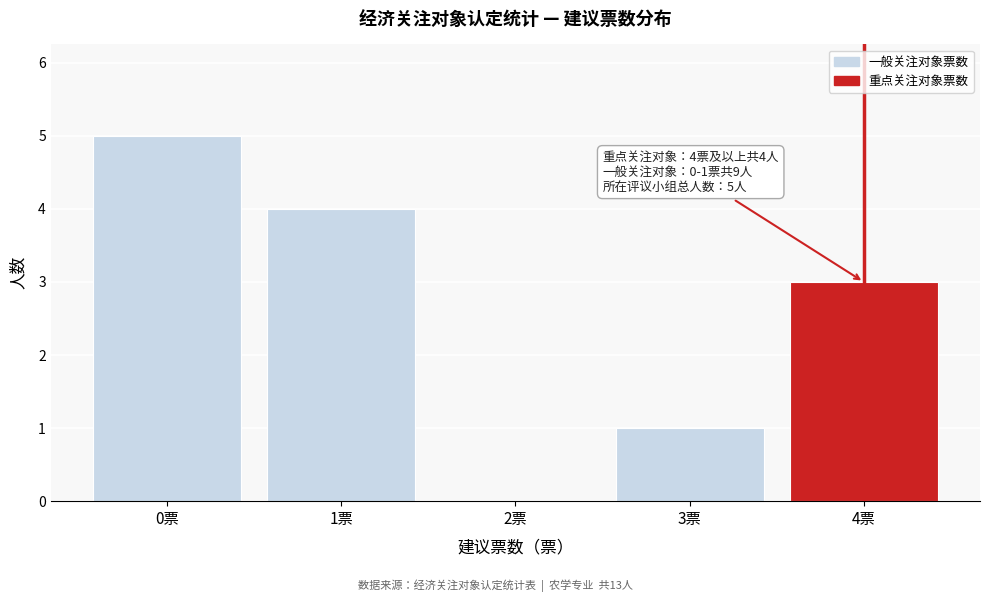

Over which range of the x-axis is the bar tallest?

-0.5 to 0.5